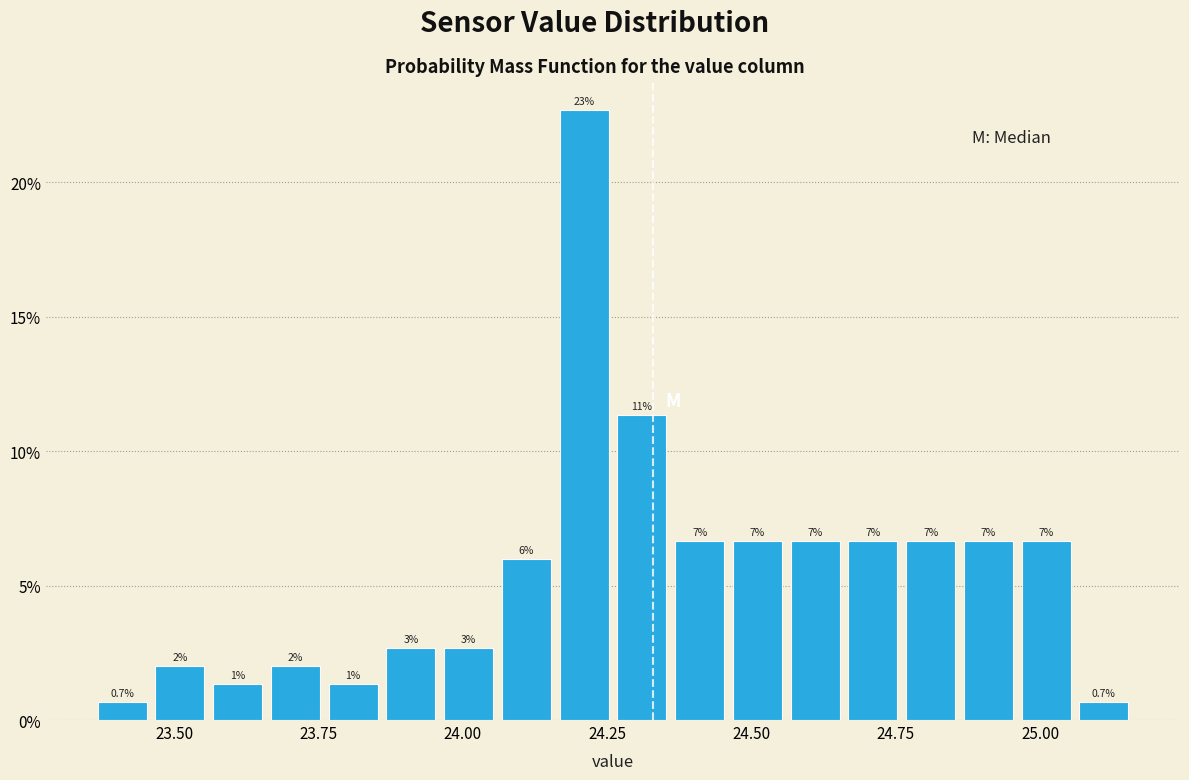

Around what value on the x-axis is the tallest bar? Give the approximate position of its centre, as read against the axis.

24.20